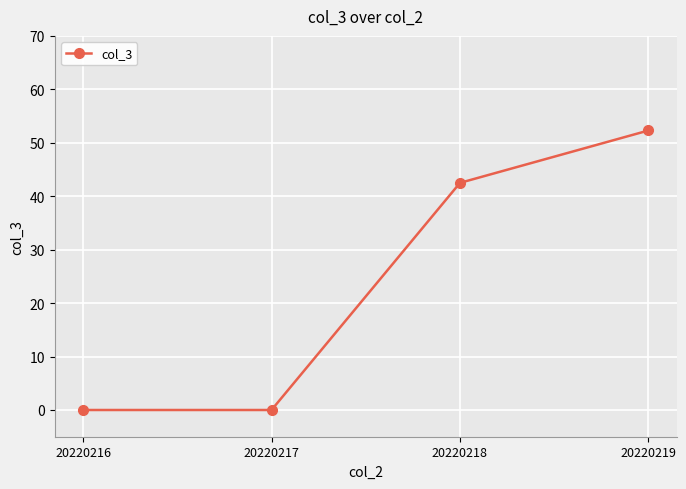

Reading left to right, what are all the values shown in this chart?

20220216=0.0	20220217=0.0	20220218=42.5	20220219=52.3